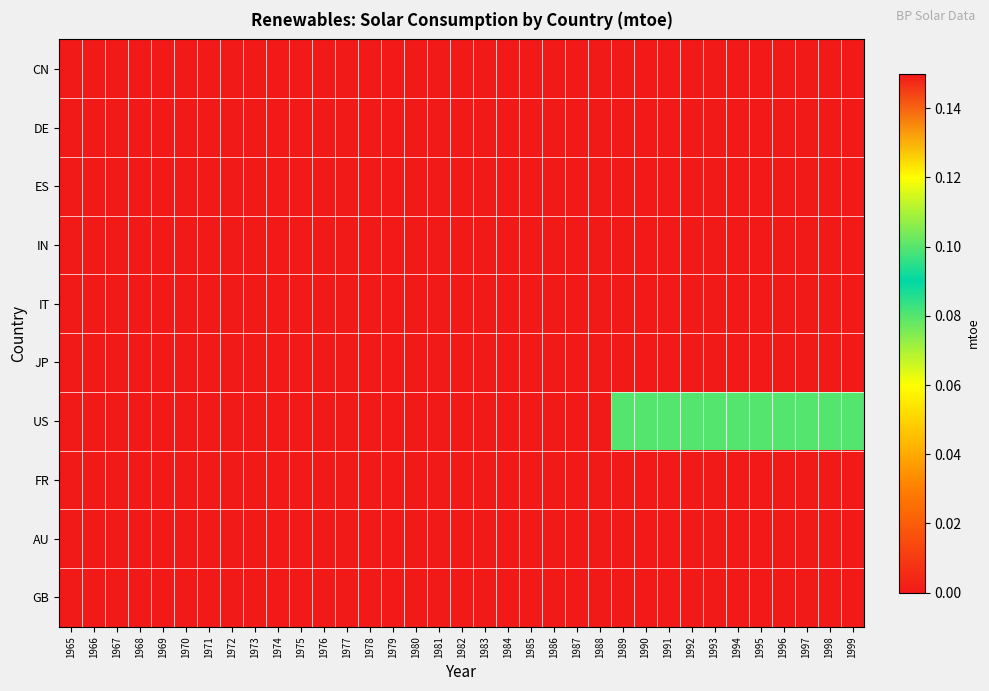

At 1992, list the series in order from largest to smallest.

US, CN, DE, ES, IN, IT, JP, FR, AU, GB